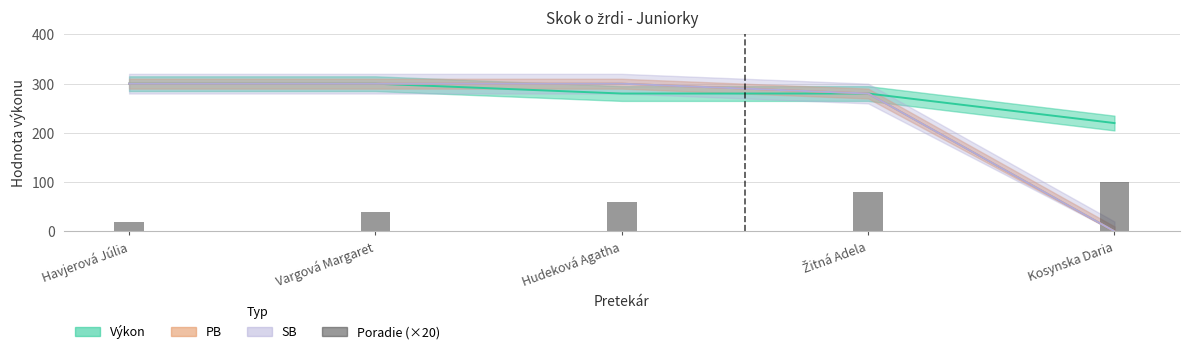

True or false: the data shows 53 at Vargová Margaret.

False